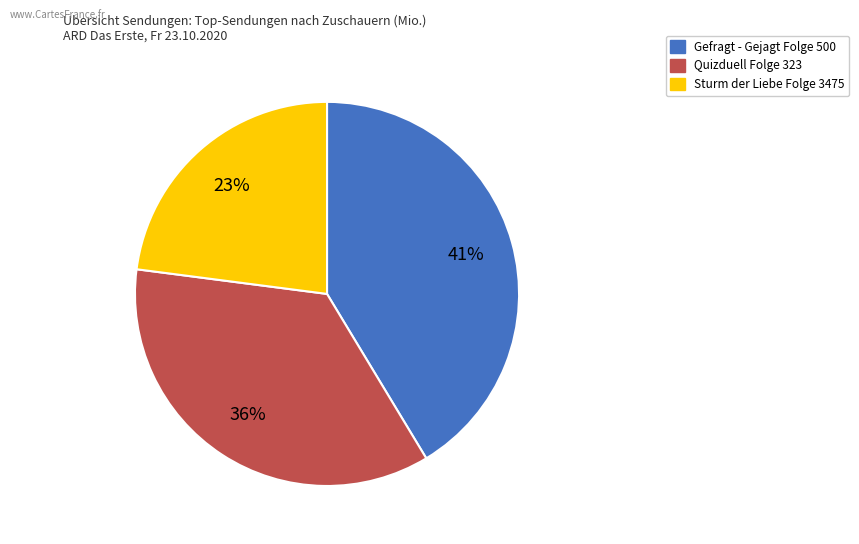

Do Quizduell Folge 323 and Gefragt - Gejagt Folge 500 together represent more than half of the pie?

Yes